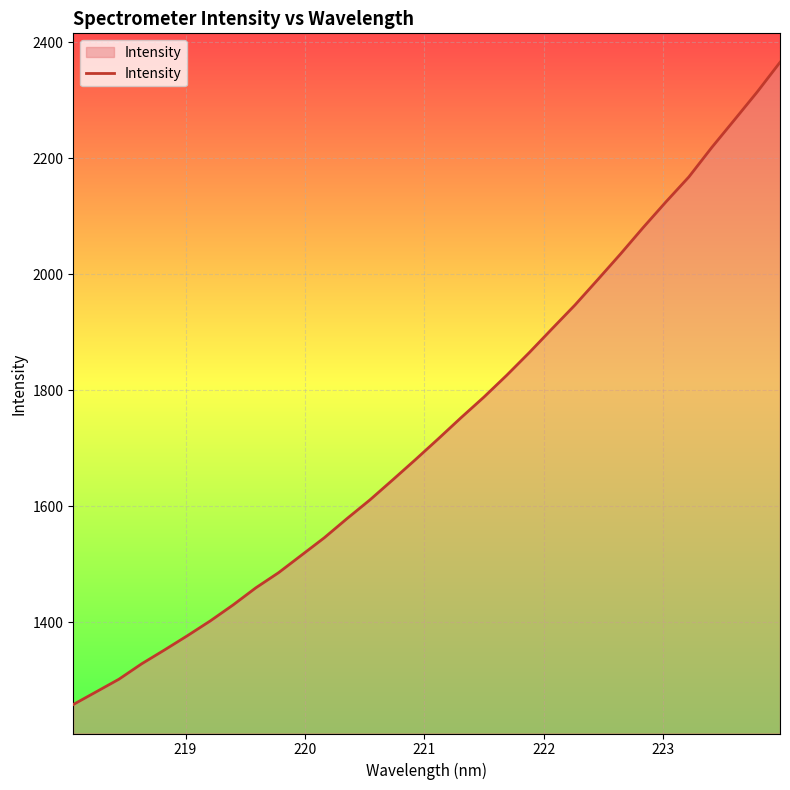

What is the difference between the maximum and minimum values?

1107.8